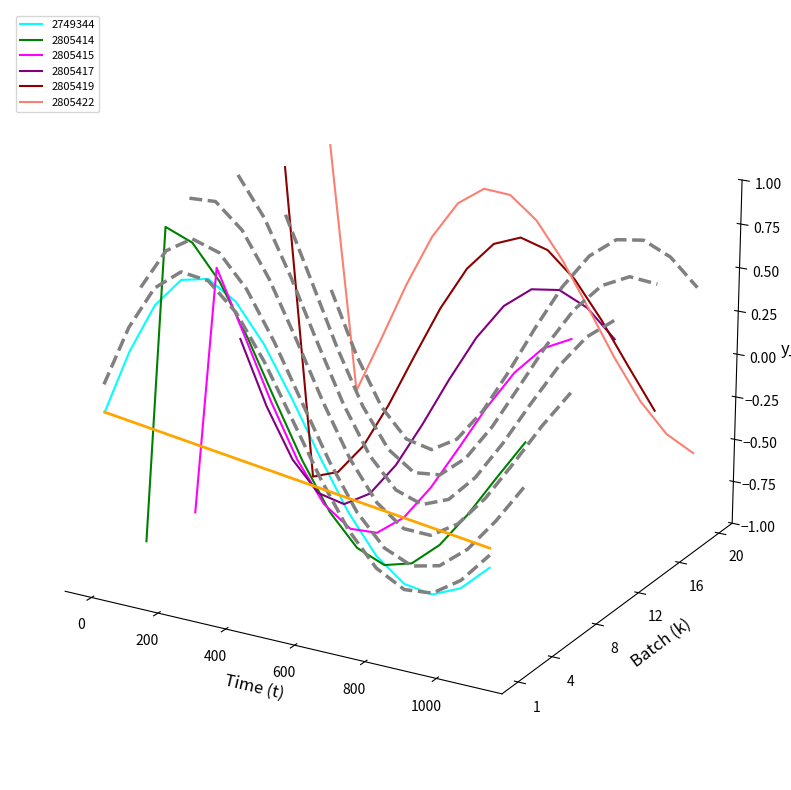

True or false: envelope_1 has a value of 0.0 at 0.

False